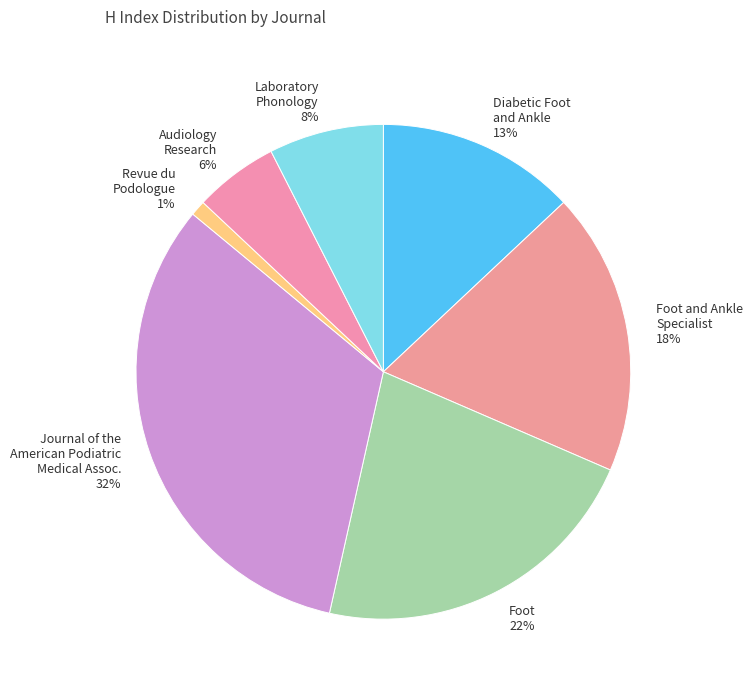

True or false: Laboratory Phonology accounts for 1% of the total.

False